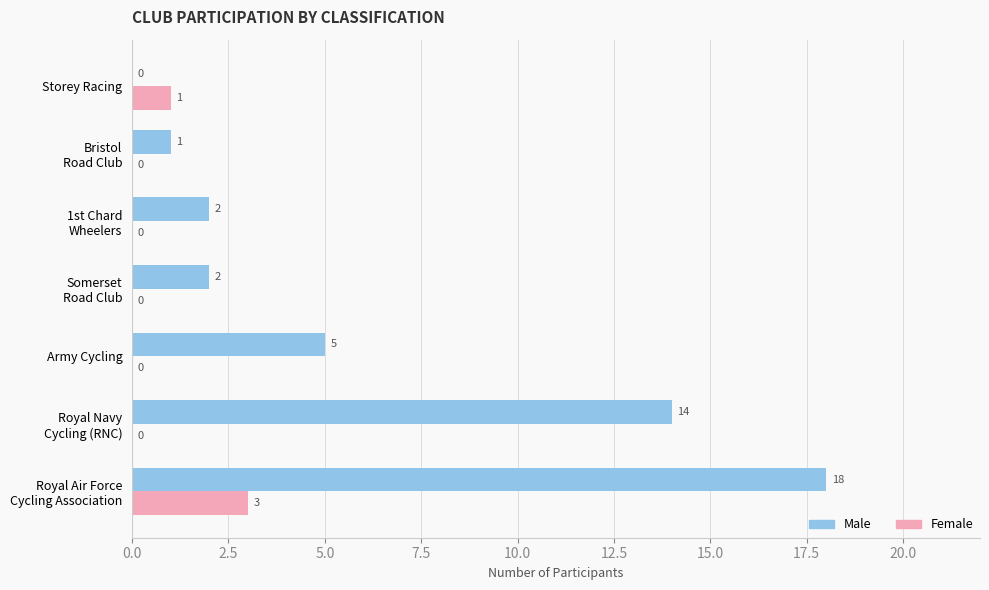

True or false: Male has a value of 5 at Army Cycling.

True